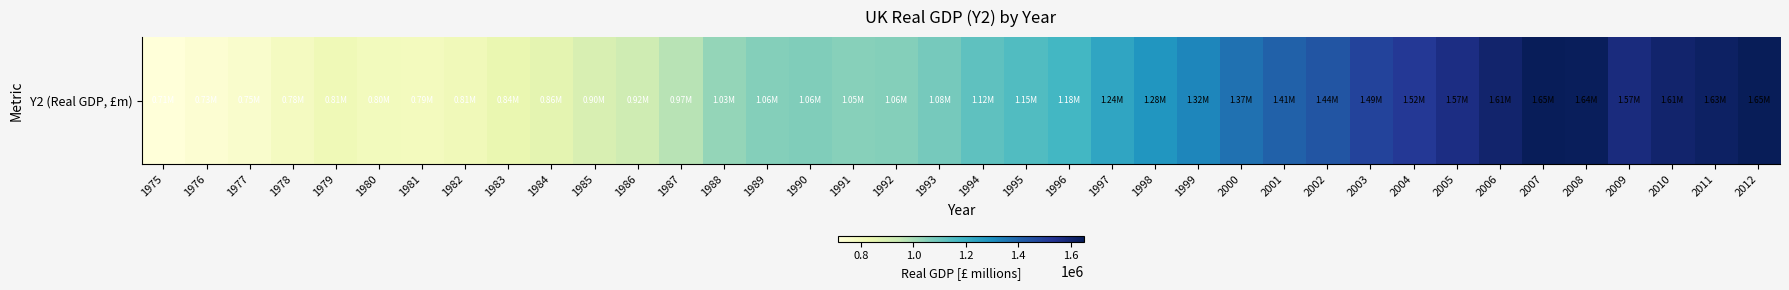

List the labels in order of value, largest first.

2012, 2007, 2008, 2011, 2006, 2010, 2009, 2005, 2004, 2003, 2002, 2001, 2000, 1999, 1998, 1997, 1996, 1995, 1994, 1993, 1990, 1992, 1989, 1991, 1988, 1987, 1986, 1985, 1984, 1983, 1979, 1982, 1980, 1981, 1978, 1977, 1976, 1975